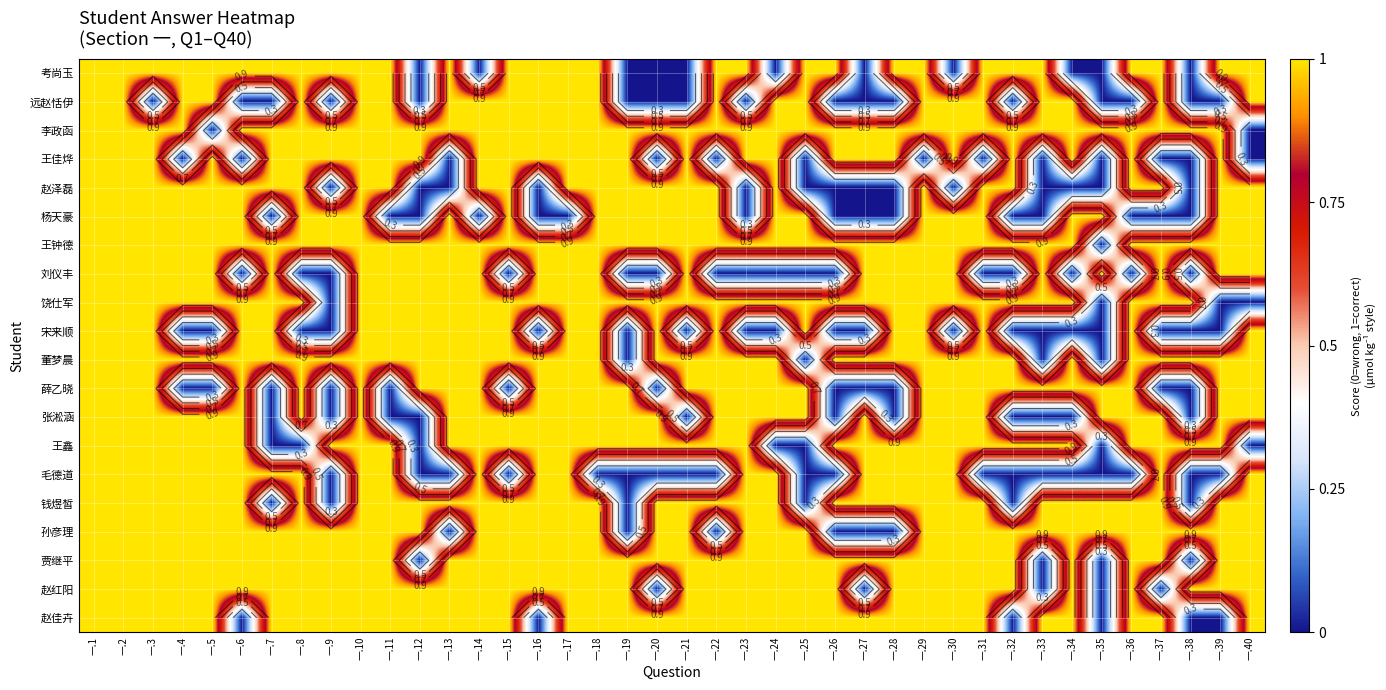

Rank the series at 一.20 from highest to lowest value.

李政函, 赵泽磊, 杨天豪, 王钟德, 饶仕军, 宋来顺, 董梦晨, 张淞涵, 王鑫, 钱煜皙, 孙彦理, 贾继平, 赵佳卉, 考尚玉, 远赵恬伊, 王佳烨, 刘仪丰, 薛乙晓, 毛德道, 赵红阳